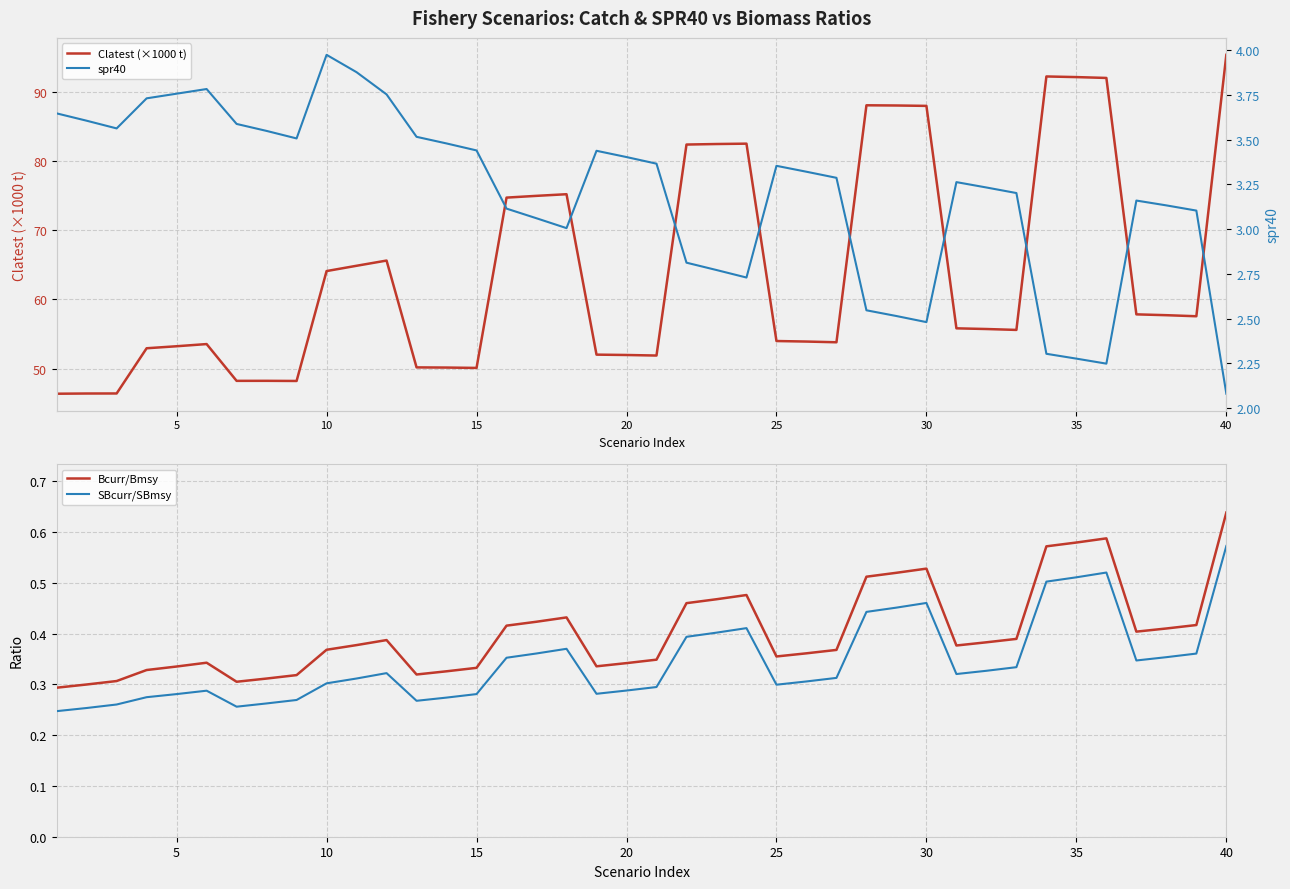

How many Bcurr/Bmsy values are between 0 and 1?

40